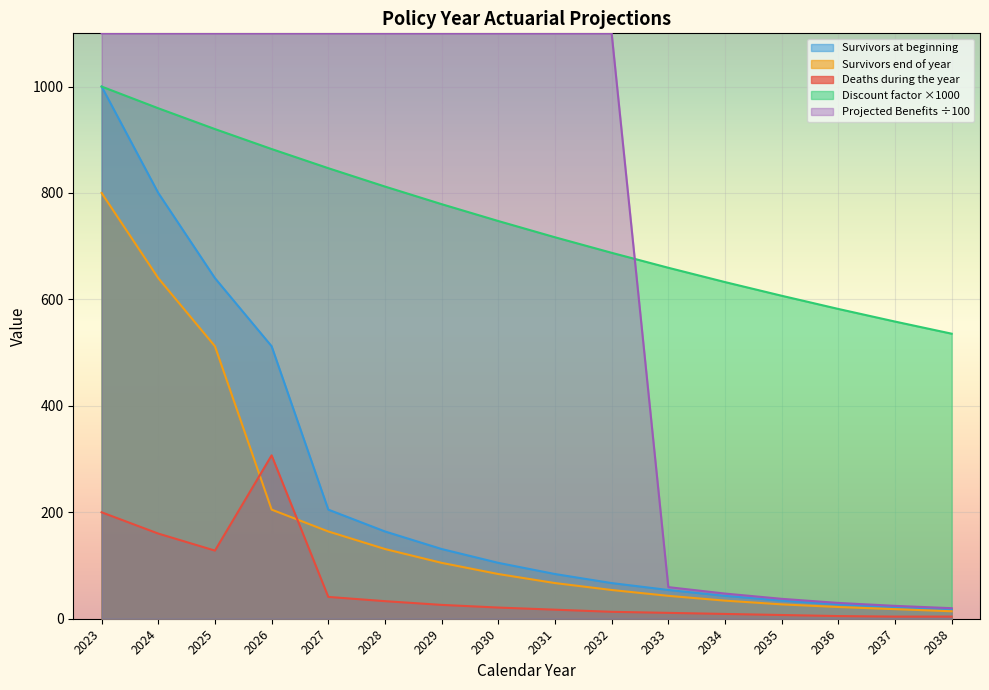

What is the total value across all series at 2034?

765.9